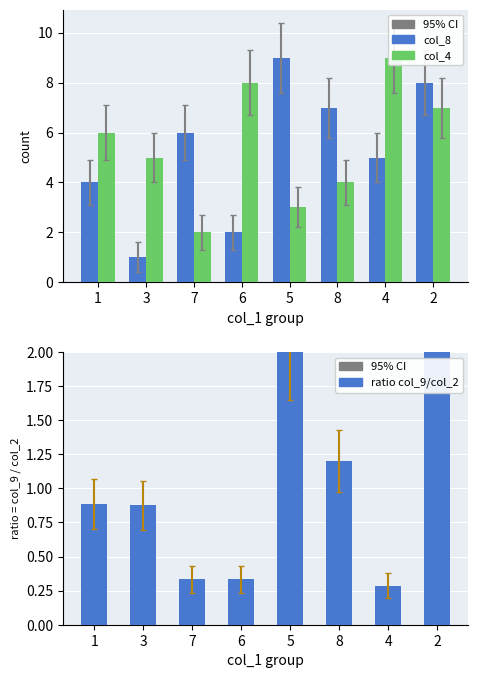

What is the total value across all series at 1?

10.9